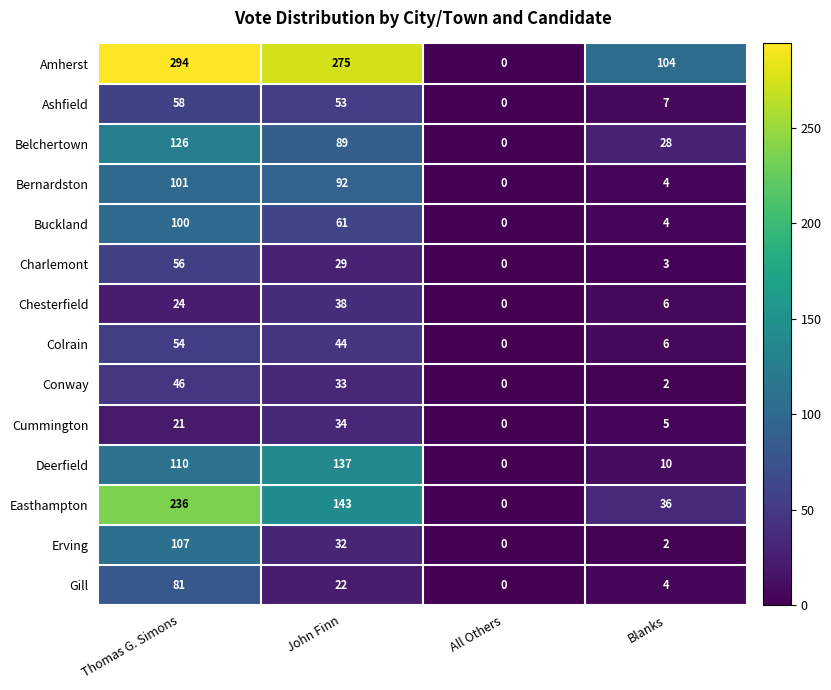

At which label does Charlemont first exceed 29?

Thomas G. Simons